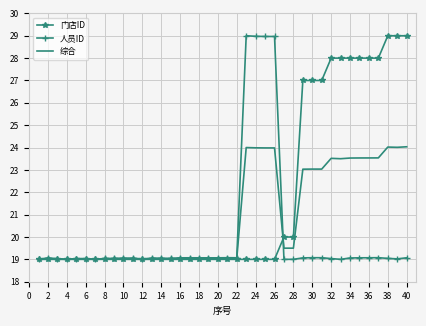

List the series in order of their overall mean, lowest first.

人员ID, 综合, 门店ID